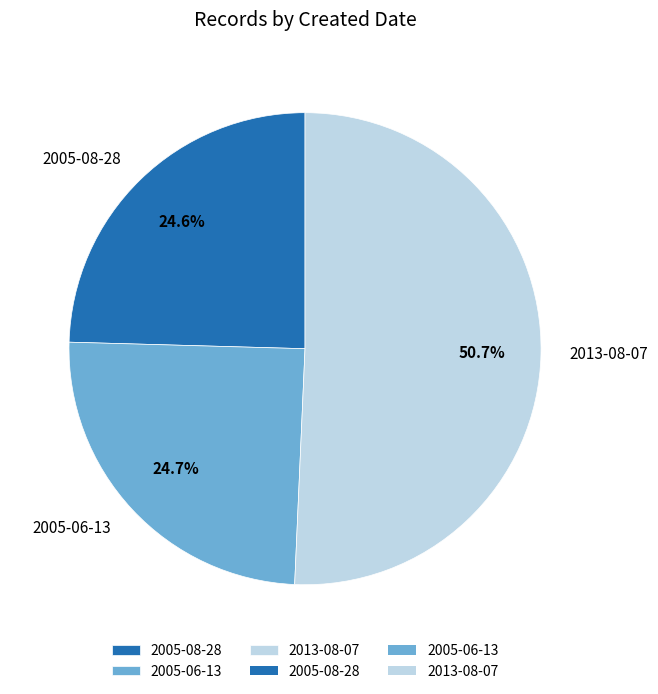

What is the ratio of the value at 2013-08-07 to the value at 2005-08-28?

2.1